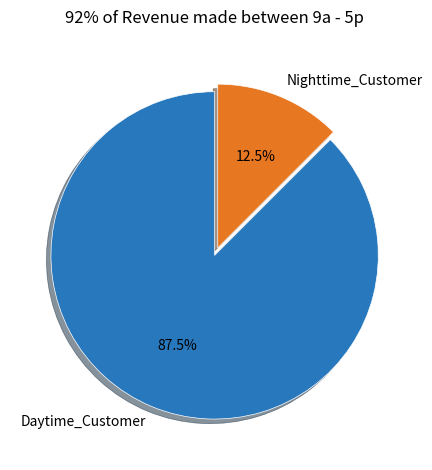

Rank the categories by value from lowest to highest.

Nighttime_Customer, Daytime_Customer